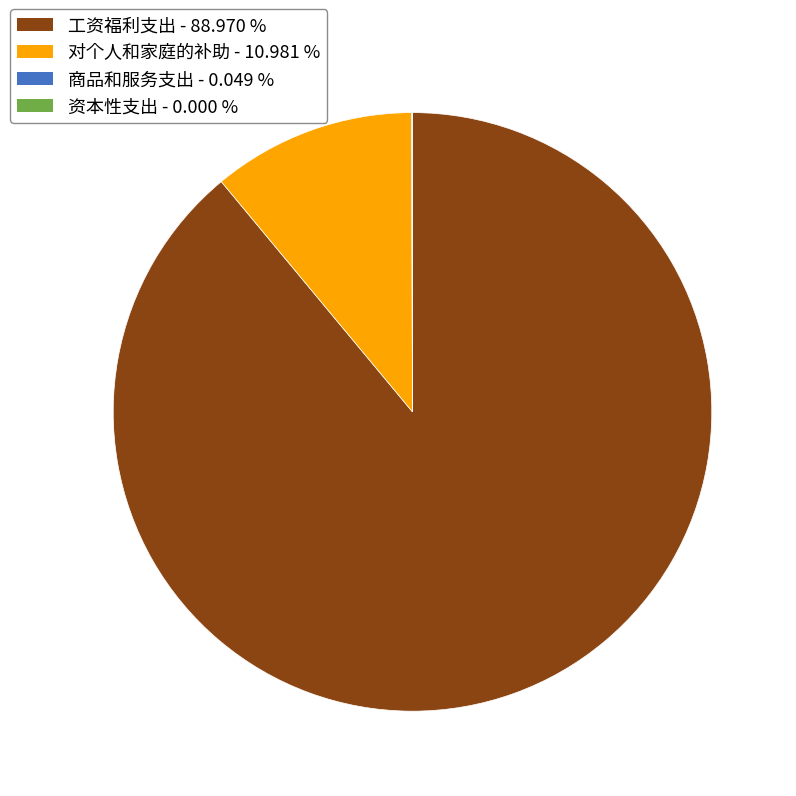

Between 对个人和家庭的补助 and 工资福利支出, which is larger?

工资福利支出